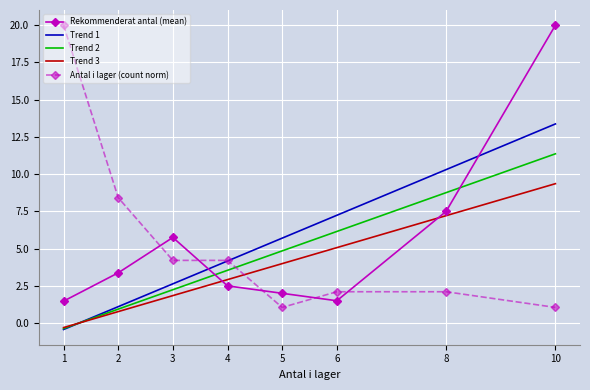

Read the Trend 3 value at 2.

0.8